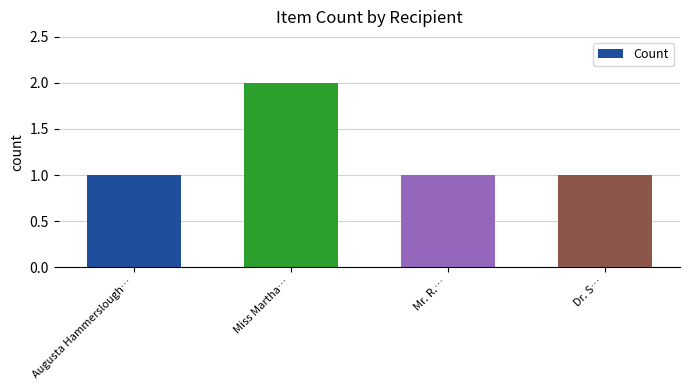

What is the value of the 1st bar from the left?

1